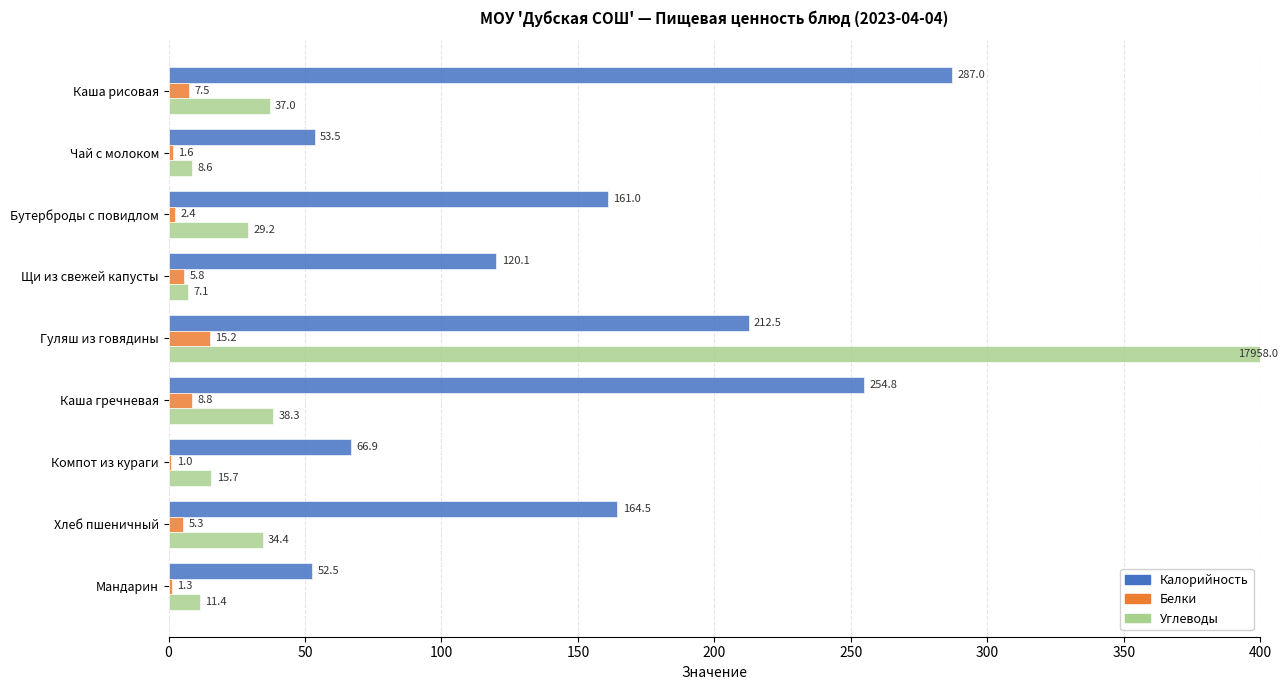

True or false: Углеводы has a value of 67.1 at Каша гречневая.

False